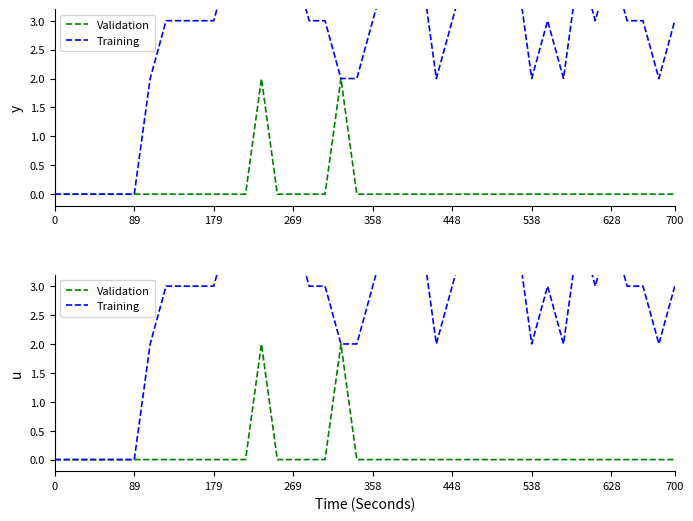

Does the chart display data point markers on the line(s)?

No